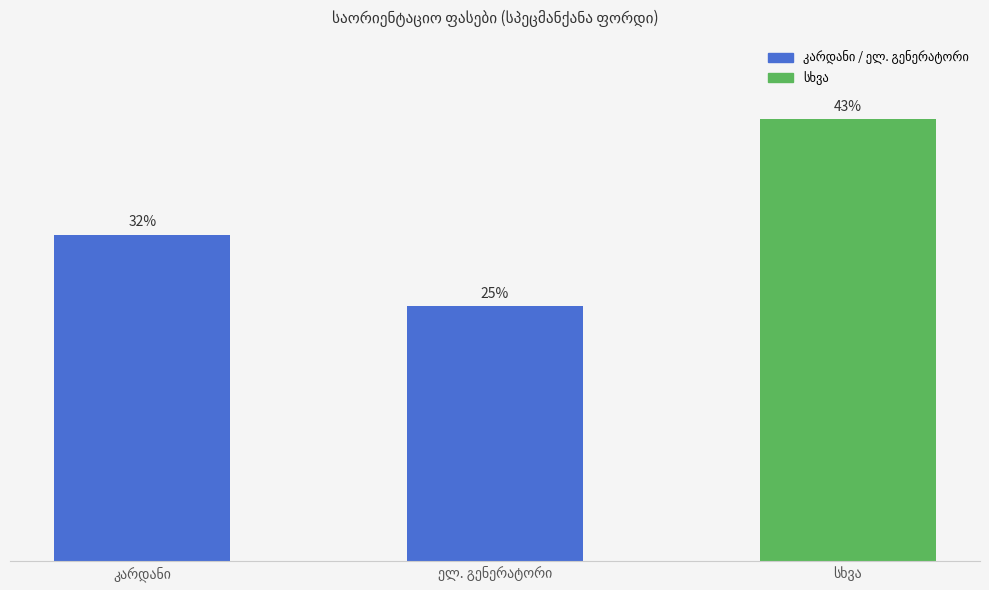

At which label is the value closest to 341?

კარდანი